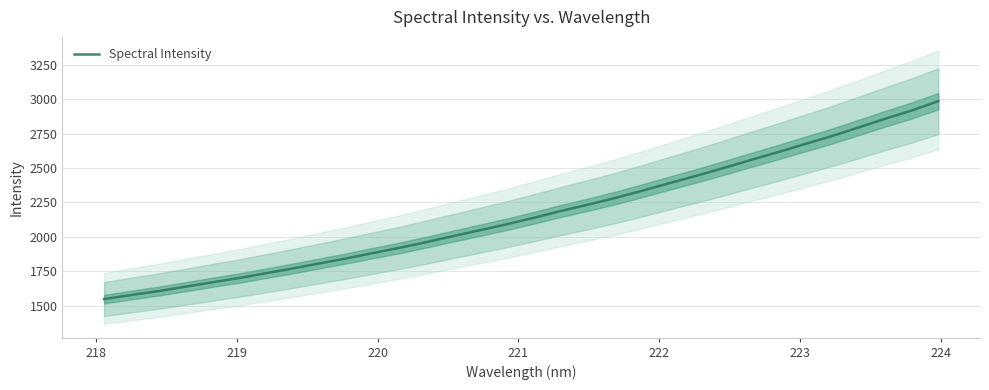

What is the value of the 7th point from the left?

1735.7